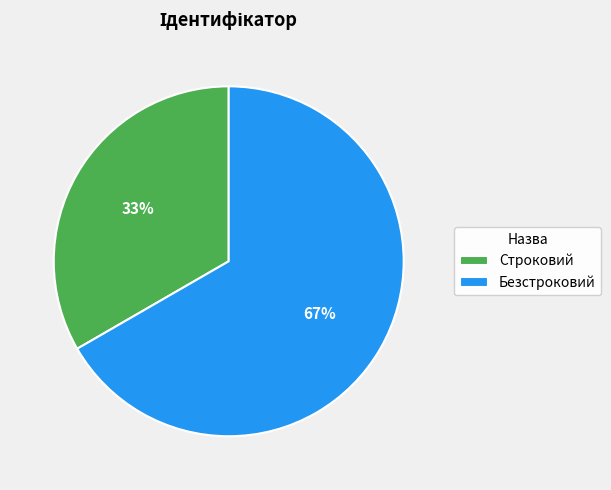

Combined, do Безстроковий and Строковий account for over 50%?

Yes